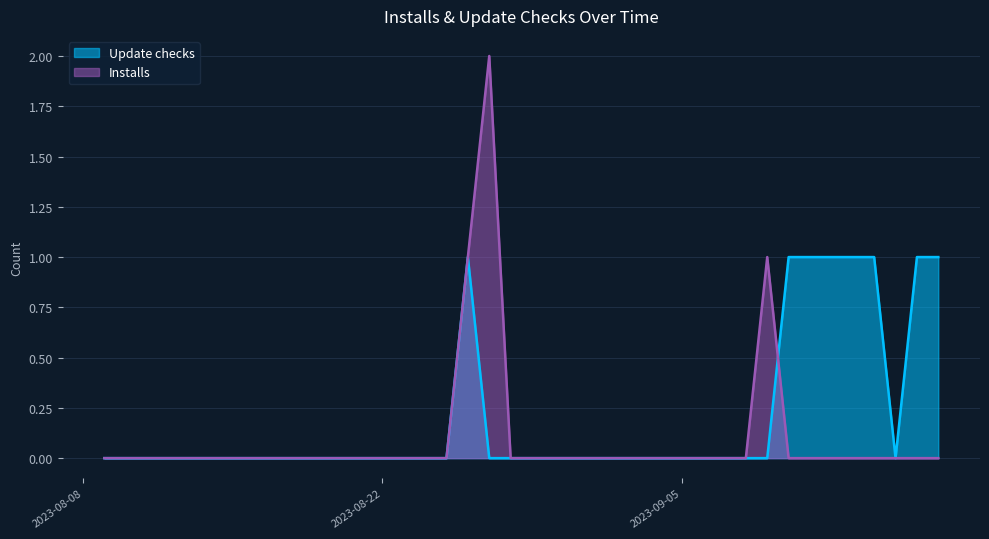

True or false: Installs and Update checks intersect in this chart.

True